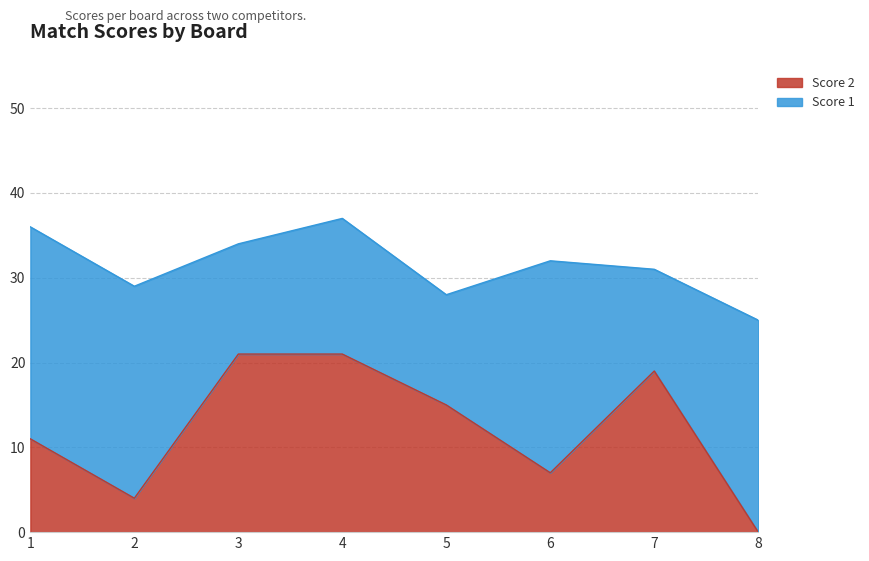

Where is the data nearest to the value 10?

1